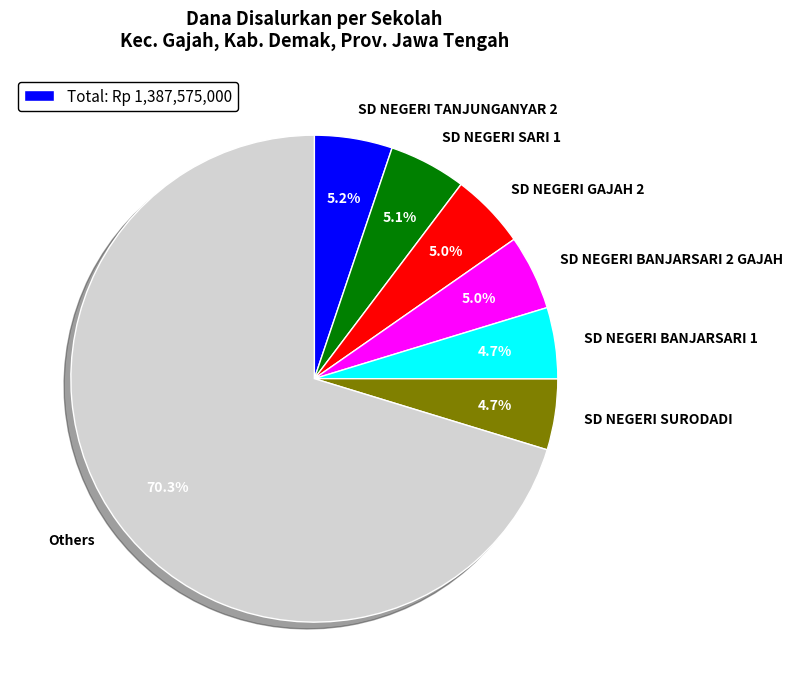

How many slices are in this pie chart?

7